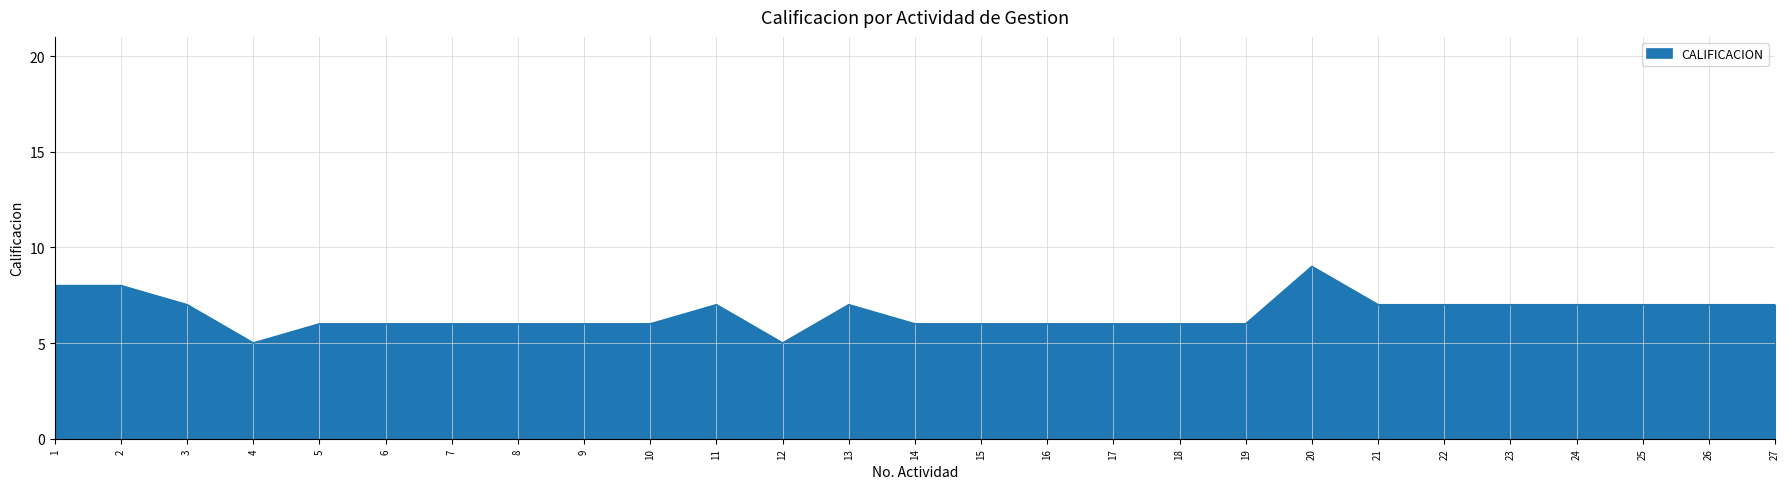

Does the chart have visible grid lines?

Yes